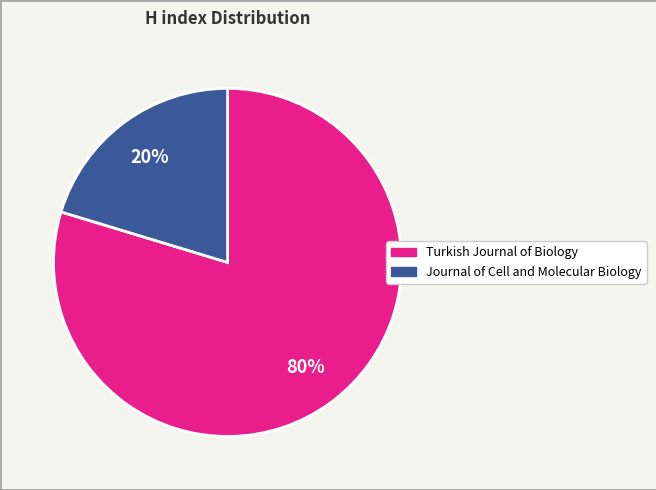

Is there a majority slice in this chart?

Yes